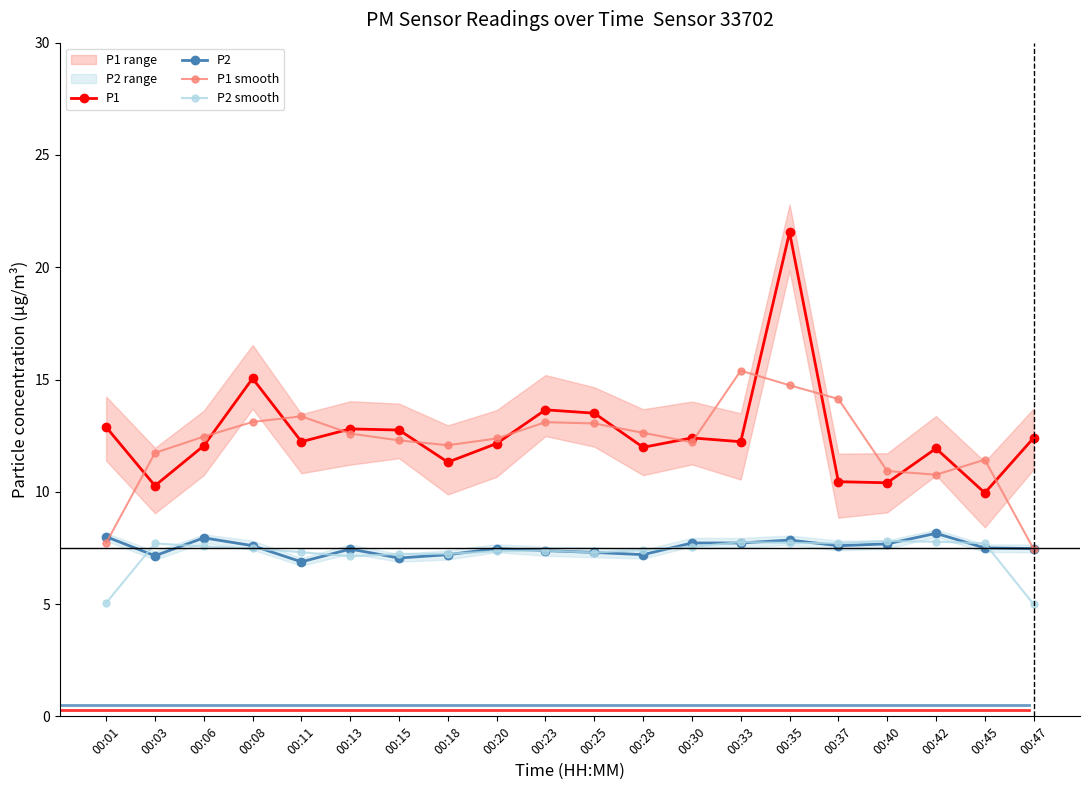

What is the difference between the maximum and minimum values in the P1 smooth series?

7.9